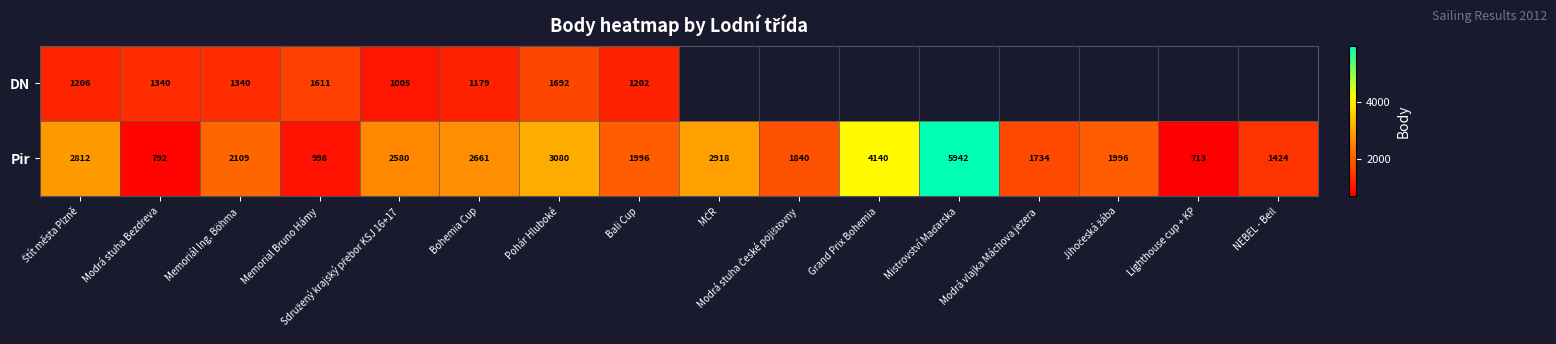

The value of DN at Modrá stuha Bezdreva is 1340. True or false?

True